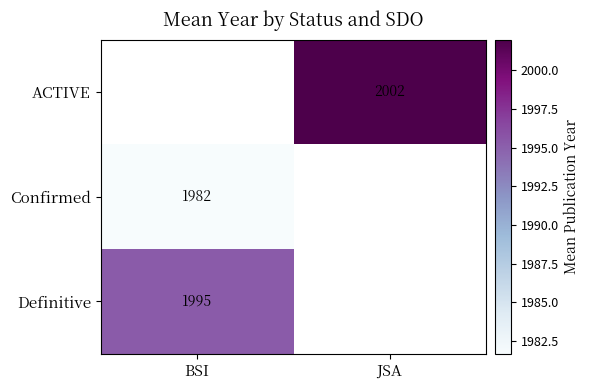

True or false: ACTIVE has a value of 893 at JSA.

False